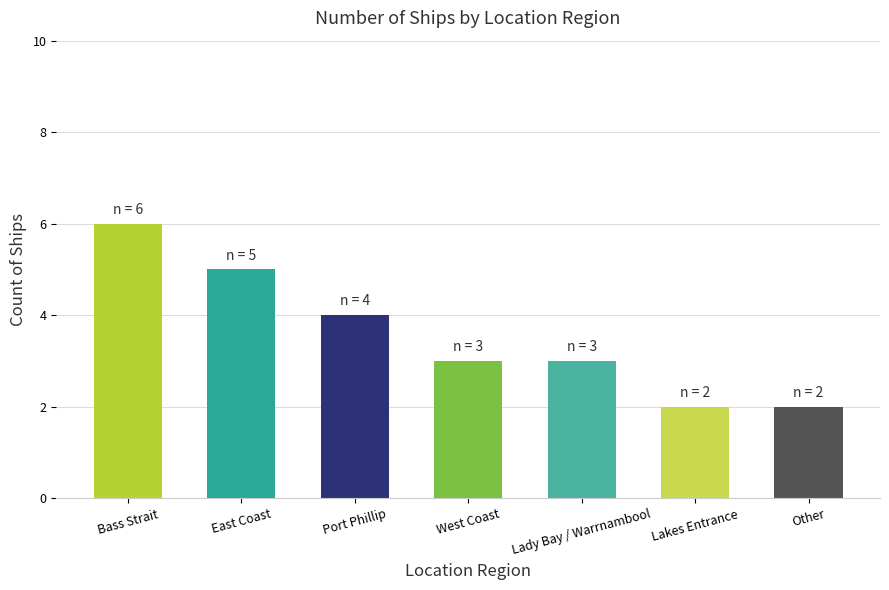

True or false: the data shows 9 at East Coast.

False